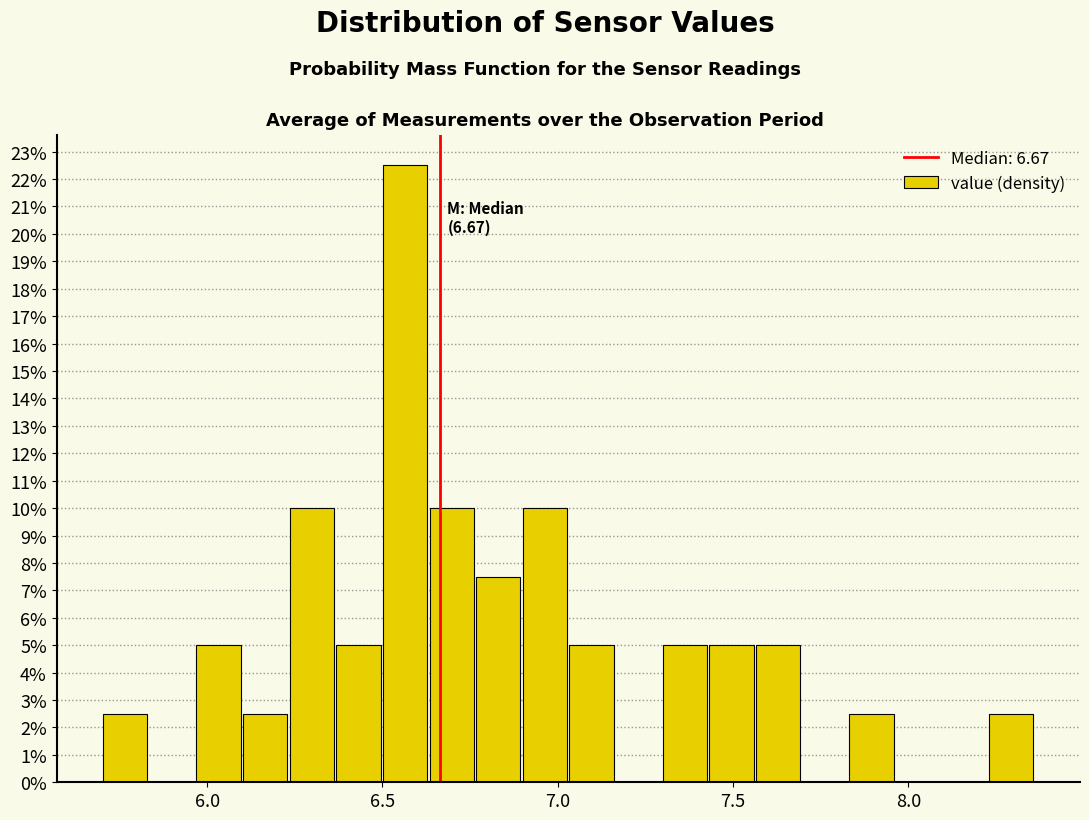

Read against the x-axis, roughly where is the centre of the tallest bar?

6.55